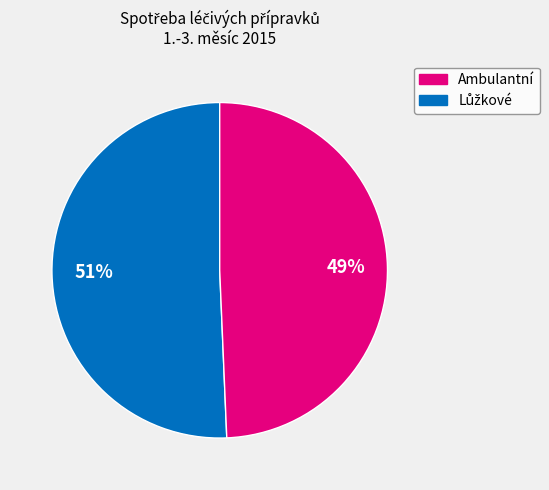

To the nearest percent, what is the average slice percentage?

50%